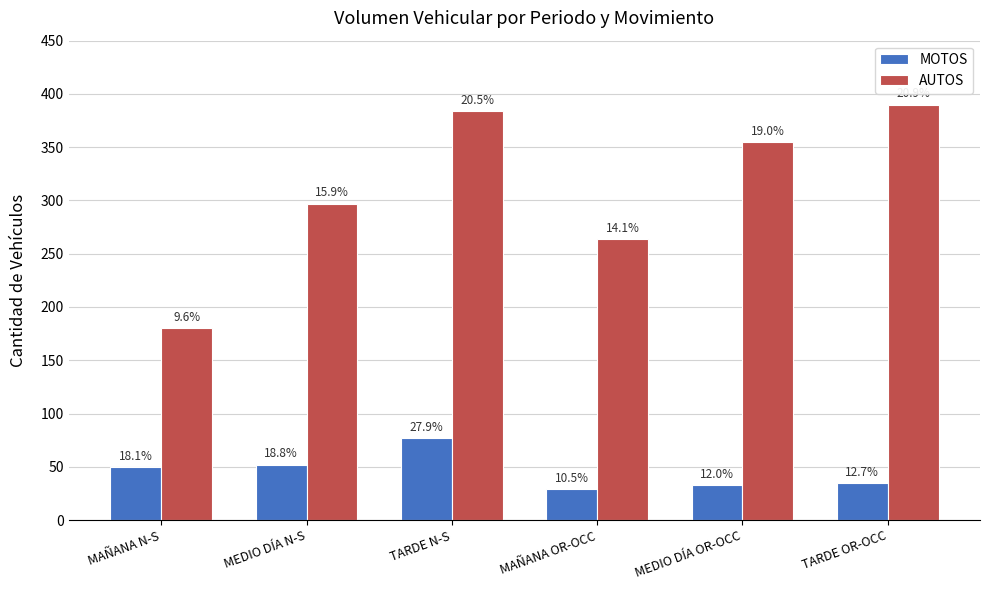

Are the bars horizontal?

No